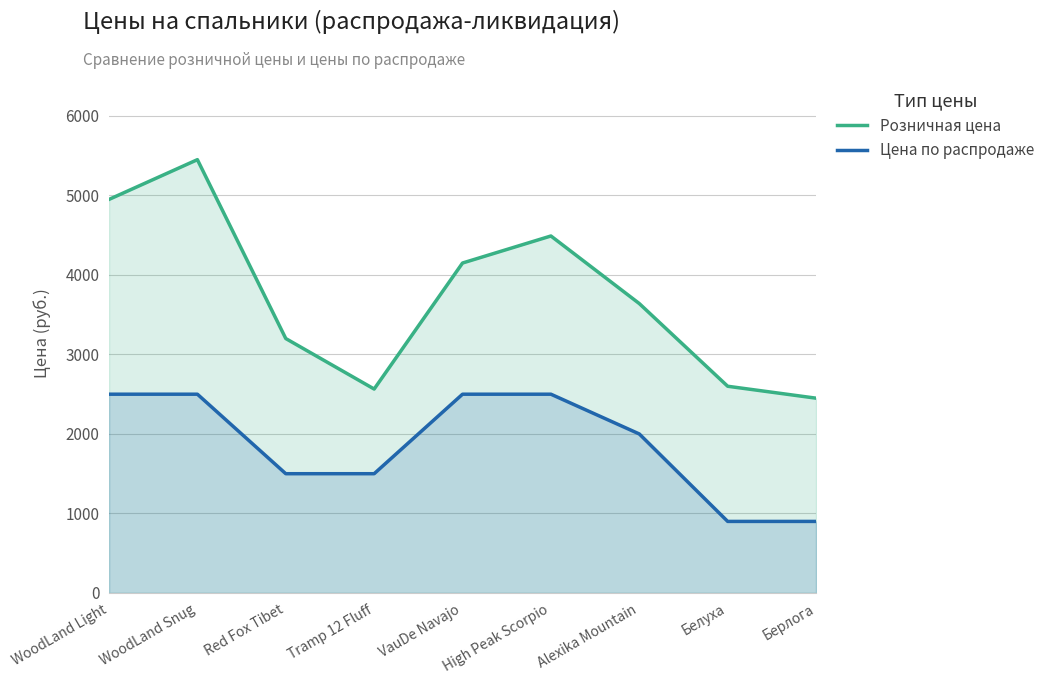

The value of Цена по распродаже at WoodLand Snug is 3611. True or false?

False